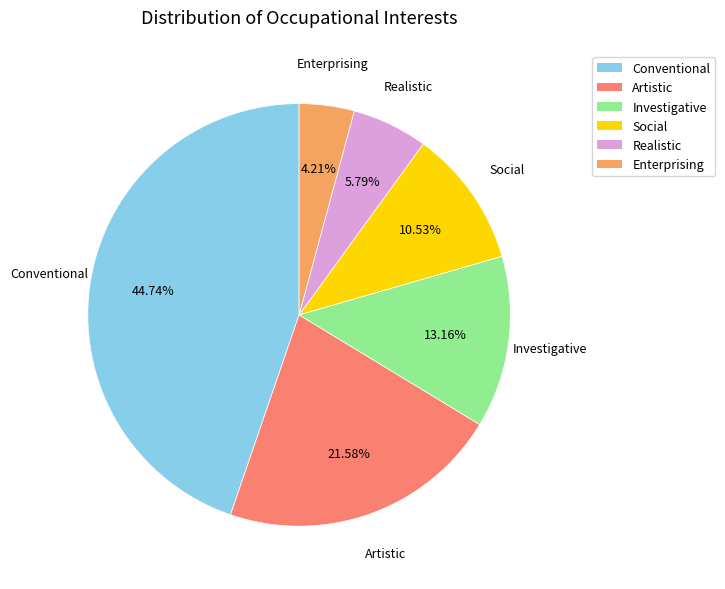

Which has a higher value, Realistic or Enterprising?

Realistic